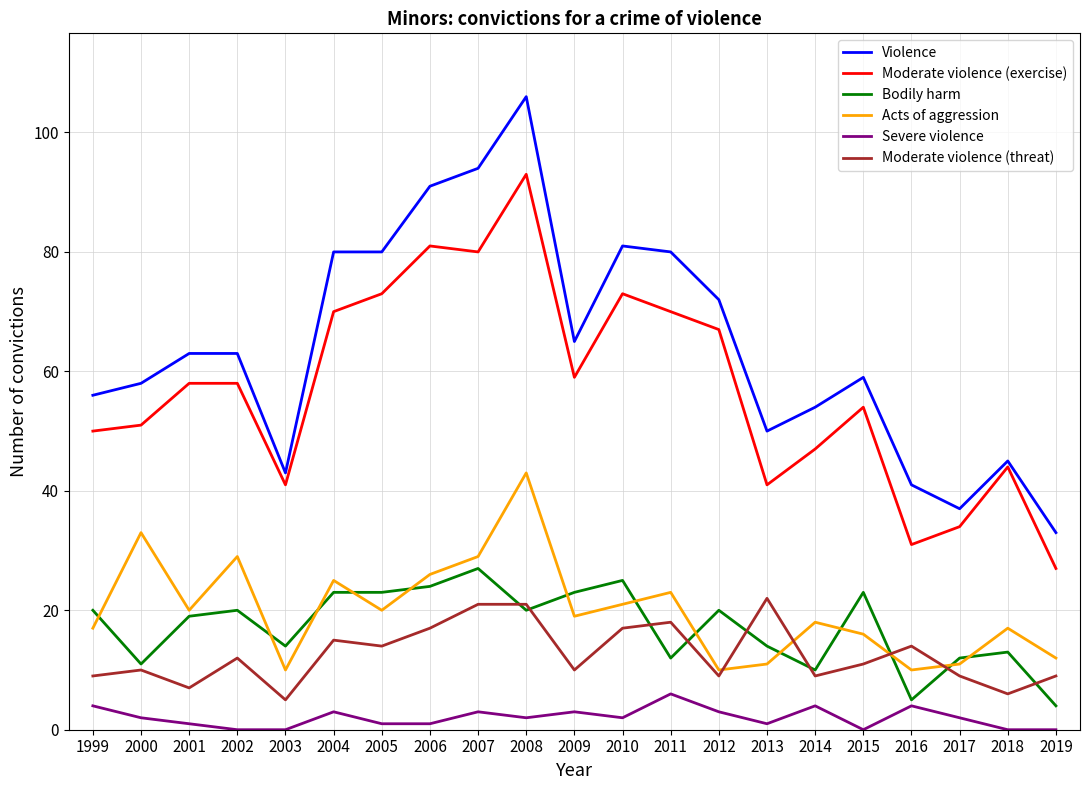

At how many categories does at least one series exceed 101?

1